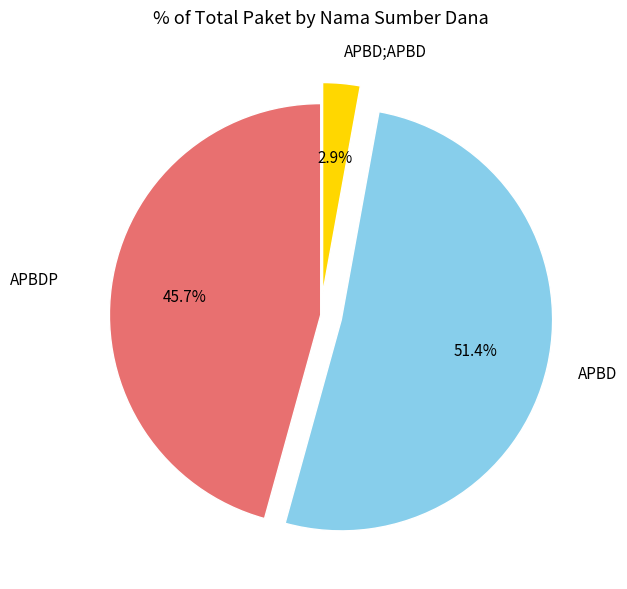

Rank the categories by value from lowest to highest.

APBD;APBD, APBDP, APBD